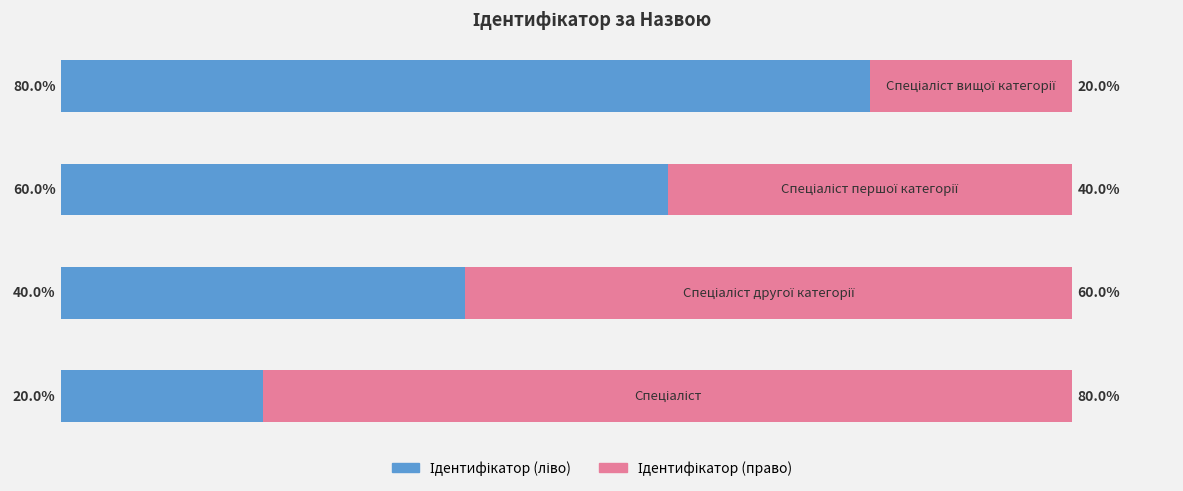

Are the bars horizontal?

Yes